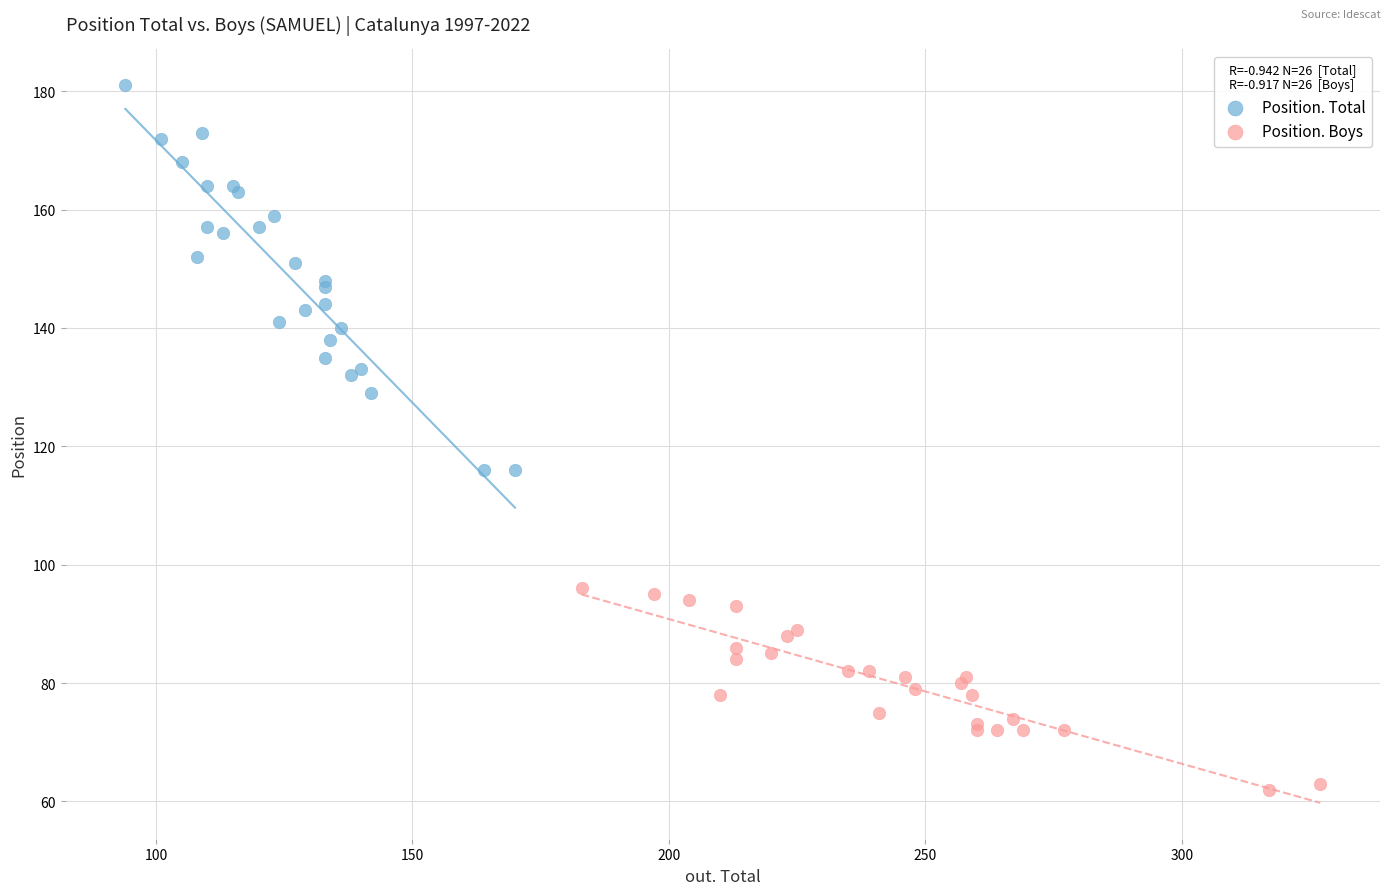

Which series reaches the minimum Y coordinate?

Position. Boys